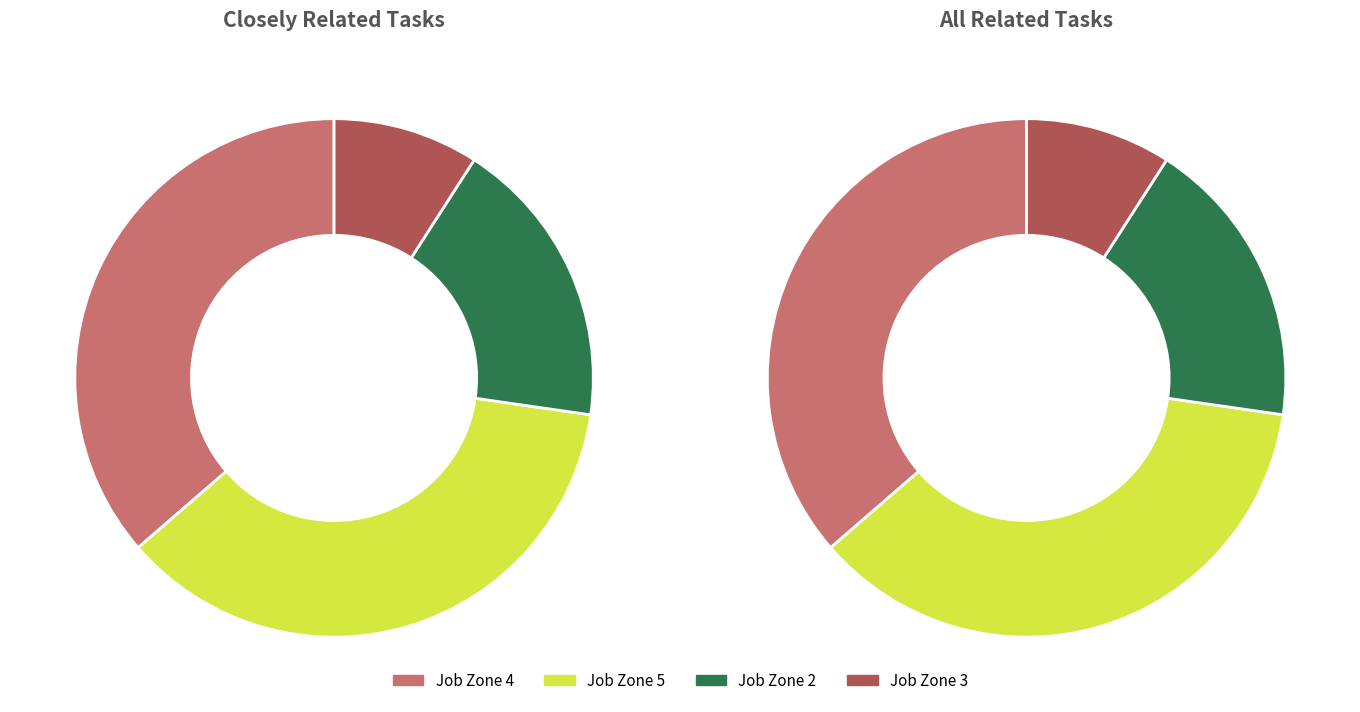

What is the difference between the highest and lowest values at 1?

3